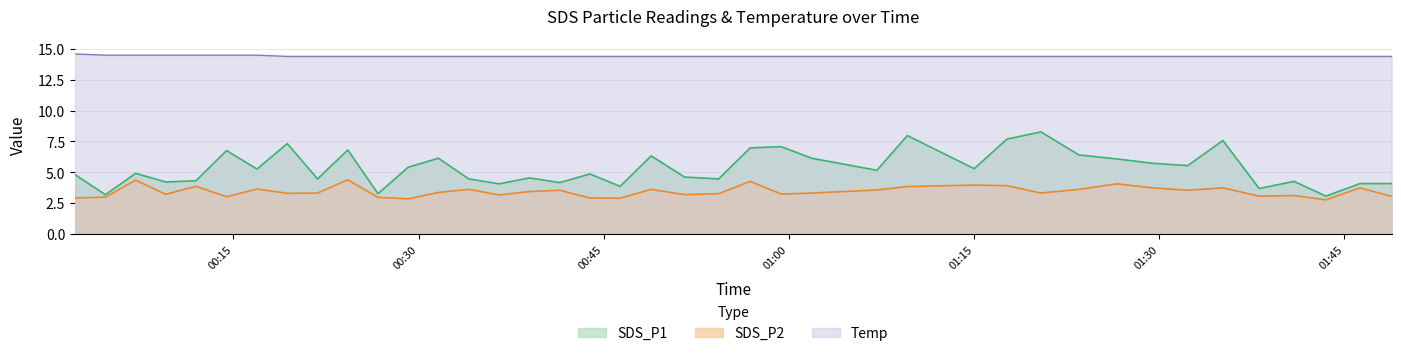

At which category does SDS_P2 reach its first local valley?

2022/06/16 00:09:31